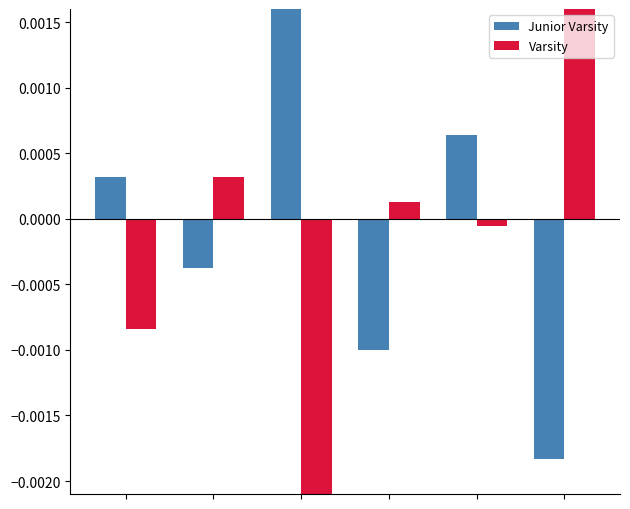

What are all the series names shown in the legend?

Junior Varsity, Varsity